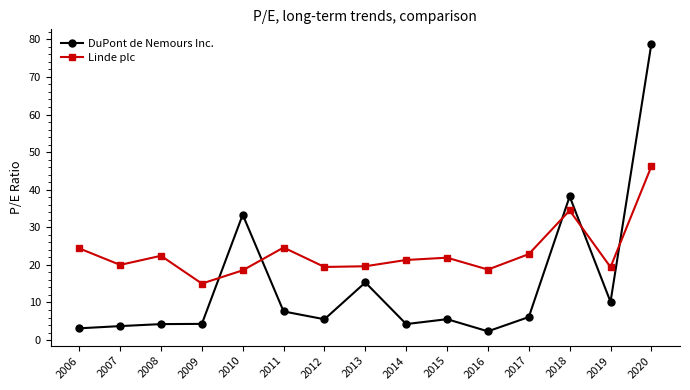

Is the value of Linde plc at 2010 greater than the value of DuPont de Nemours Inc. at 2011?

Yes